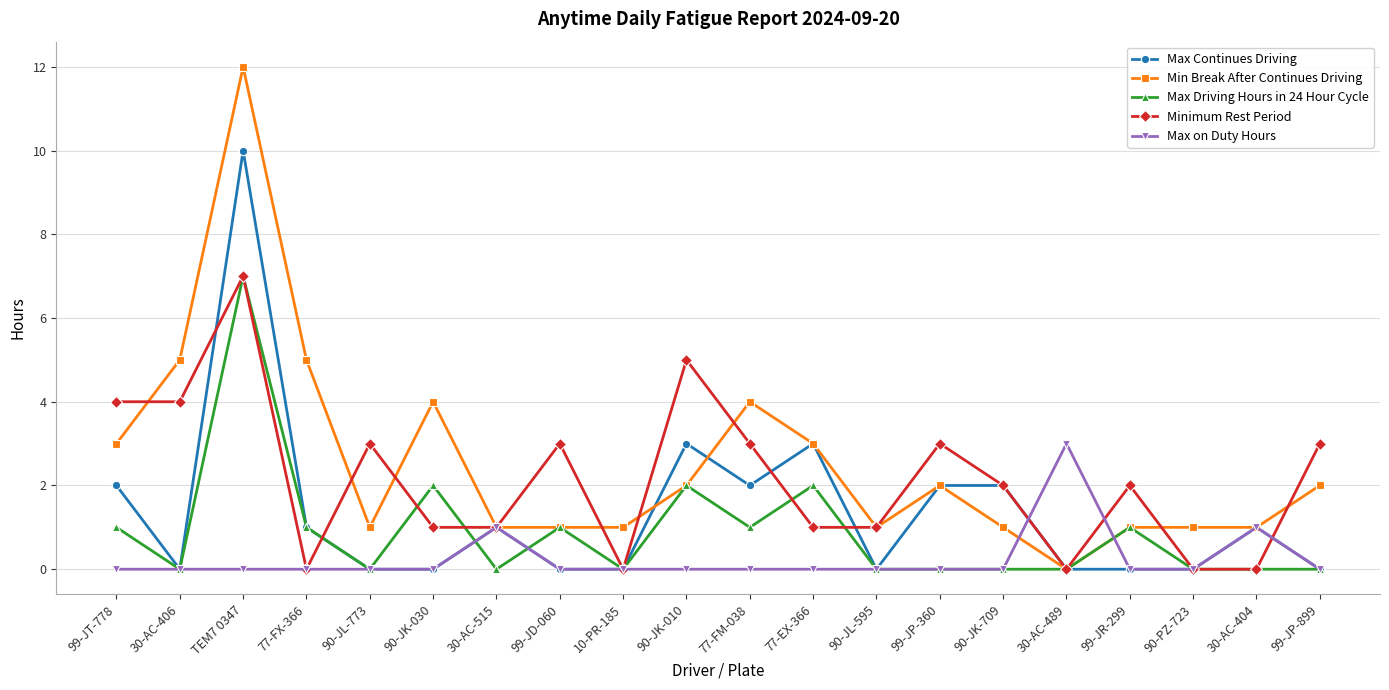

Reading left to right, extract all data points from this chart.

Max Continues Driving: 99-JT-778=2	30-AC-406=0	TEM7 0347=10	77-FX-366=1	90-JL-773=0	90-JK-030=0	30-AC-515=1	99-JD-060=0	10-PR-185=0	90-JK-010=3	77-FM-038=2	77-EX-366=3	90-JL-595=0	99-JP-360=2	90-JK-709=2	30-AC-489=0	99-JR-299=0	90-PZ-723=0	30-AC-404=1	99-JP-899=0
Min Break After Continues Driving: 99-JT-778=3	30-AC-406=5	TEM7 0347=12	77-FX-366=5	90-JL-773=1	90-JK-030=4	30-AC-515=1	99-JD-060=1	10-PR-185=1	90-JK-010=2	77-FM-038=4	77-EX-366=3	90-JL-595=1	99-JP-360=2	90-JK-709=1	30-AC-489=0	99-JR-299=1	90-PZ-723=1	30-AC-404=1	99-JP-899=2
Max Driving Hours in 24 Hour Cycle: 99-JT-778=1	30-AC-406=0	TEM7 0347=7	77-FX-366=1	90-JL-773=0	90-JK-030=2	30-AC-515=0	99-JD-060=1	10-PR-185=0	90-JK-010=2	77-FM-038=1	77-EX-366=2	90-JL-595=0	99-JP-360=0	90-JK-709=0	30-AC-489=0	99-JR-299=1	90-PZ-723=0	30-AC-404=0	99-JP-899=0
Minimum Rest Period: 99-JT-778=4	30-AC-406=4	TEM7 0347=7	77-FX-366=0	90-JL-773=3	90-JK-030=1	30-AC-515=1	99-JD-060=3	10-PR-185=0	90-JK-010=5	77-FM-038=3	77-EX-366=1	90-JL-595=1	99-JP-360=3	90-JK-709=2	30-AC-489=0	99-JR-299=2	90-PZ-723=0	30-AC-404=0	99-JP-899=3
Max on Duty Hours: 99-JT-778=0	30-AC-406=0	TEM7 0347=0	77-FX-366=0	90-JL-773=0	90-JK-030=0	30-AC-515=1	99-JD-060=0	10-PR-185=0	90-JK-010=0	77-FM-038=0	77-EX-366=0	90-JL-595=0	99-JP-360=0	90-JK-709=0	30-AC-489=3	99-JR-299=0	90-PZ-723=0	30-AC-404=1	99-JP-899=0